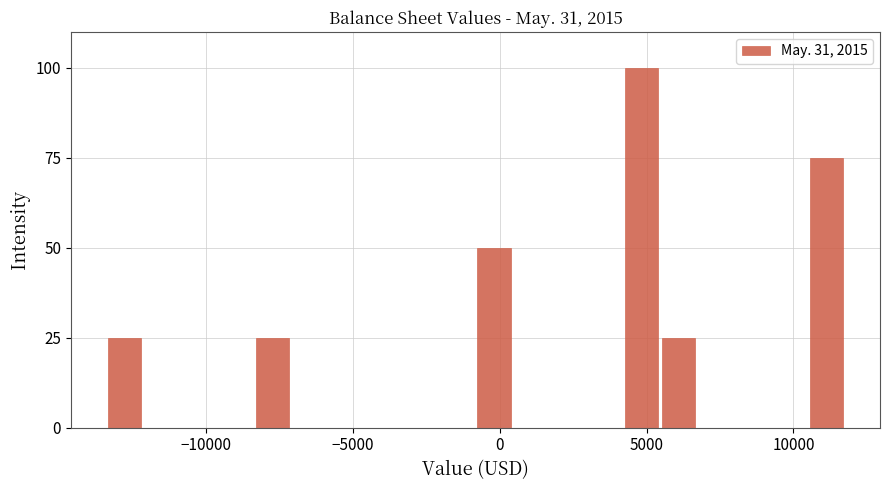

Read against the x-axis, roughly where is the centre of the tallest bar?

5000